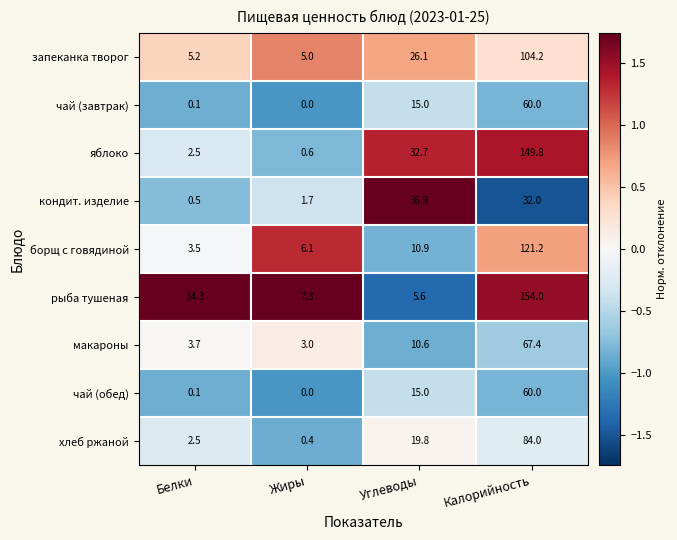

What is the difference between the highest and lowest values at Углеводы?

31.3